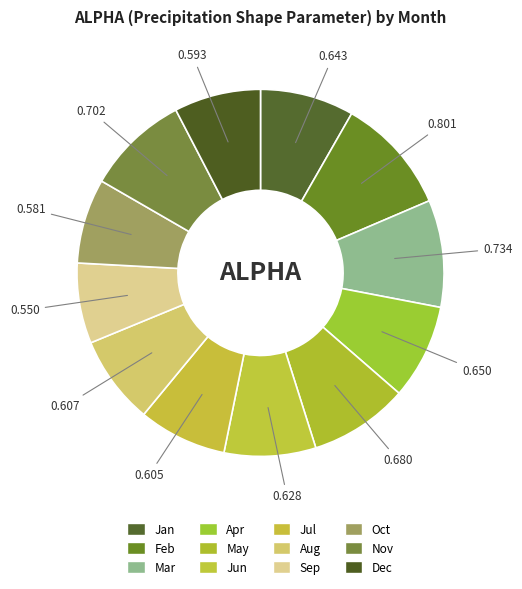

What is the change in value from Feb to Apr?

-0.2